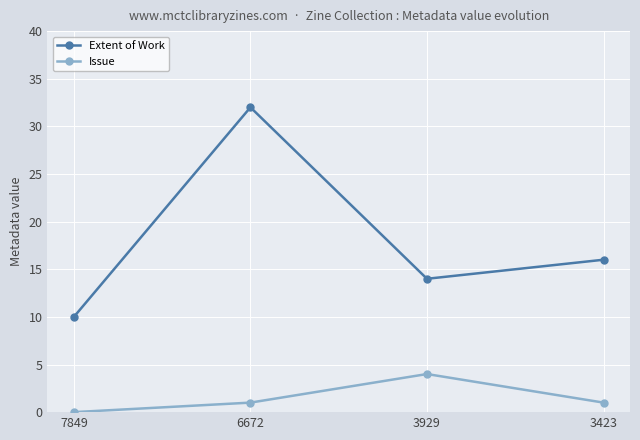

Reading left to right, what are all the values shown in this chart?

Extent of Work: 10	32	14	16
Issue: 0	1	4	1